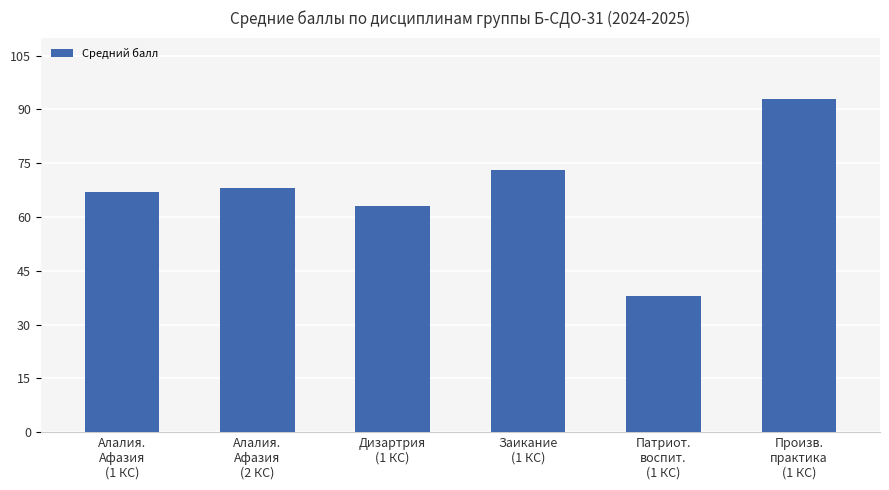

What is the average value?

67